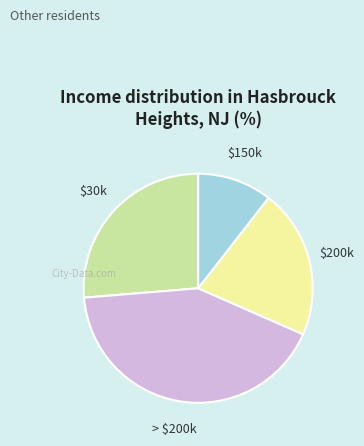

How many segments does this pie chart have?

4